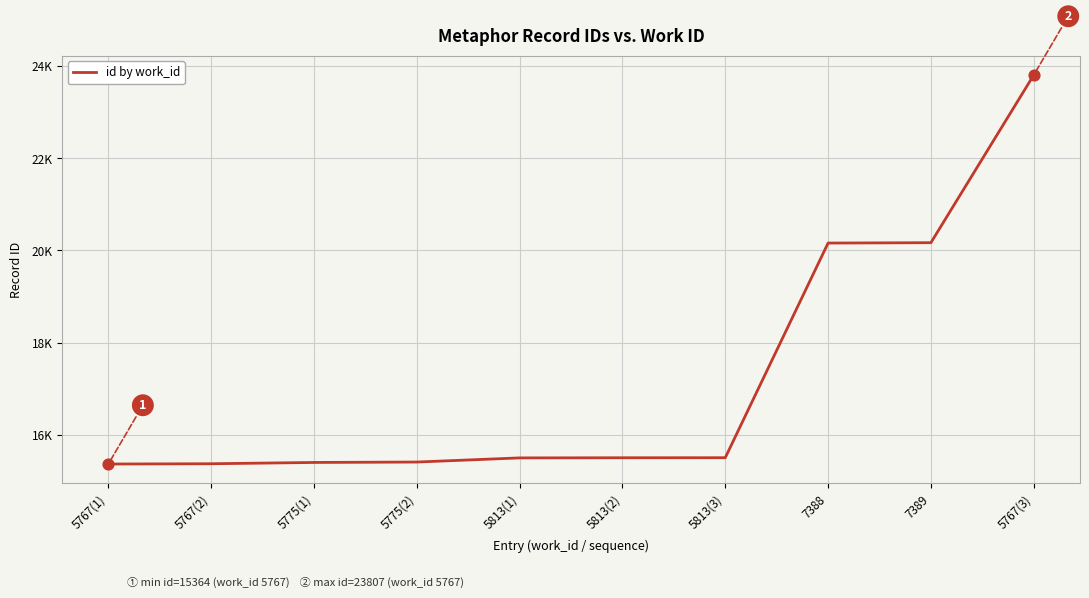

What is the ratio of the value at 5813(1) to the value at 5813(3)?

1.0